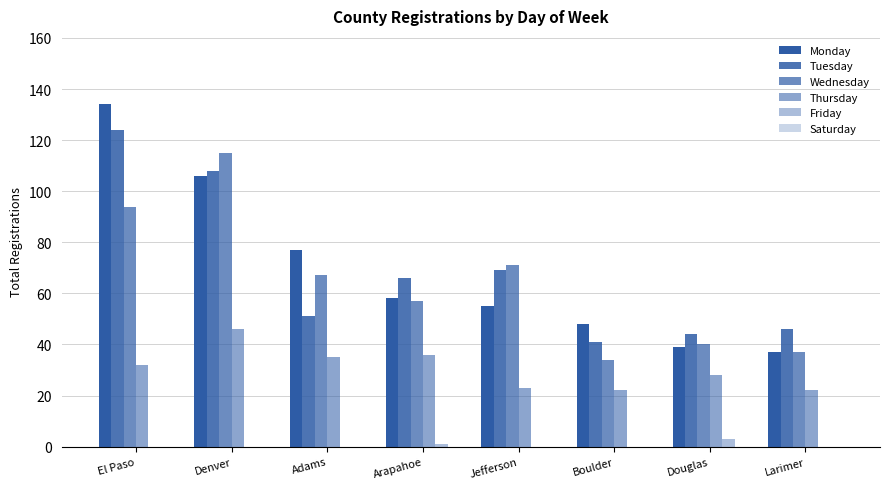

Reading left to right, transcribe all the data shown in this chart.

Monday: 134	106	77	58	55	48	39	37
Tuesday: 124	108	51	66	69	41	44	46
Wednesday: 94	115	67	57	71	34	40	37
Thursday: 32	46	35	36	23	22	28	22
Friday: 0	0	0	1	0	0	3	0
Saturday: 0	0	0	0	0	0	0	0